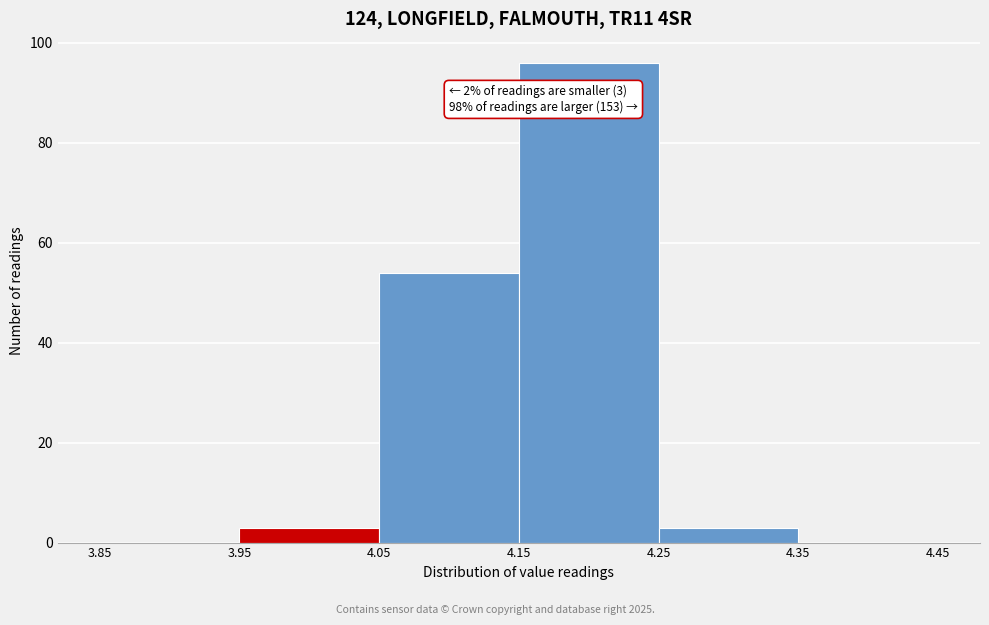

Which range on the x-axis has the tallest bar?

4.15 to 4.25